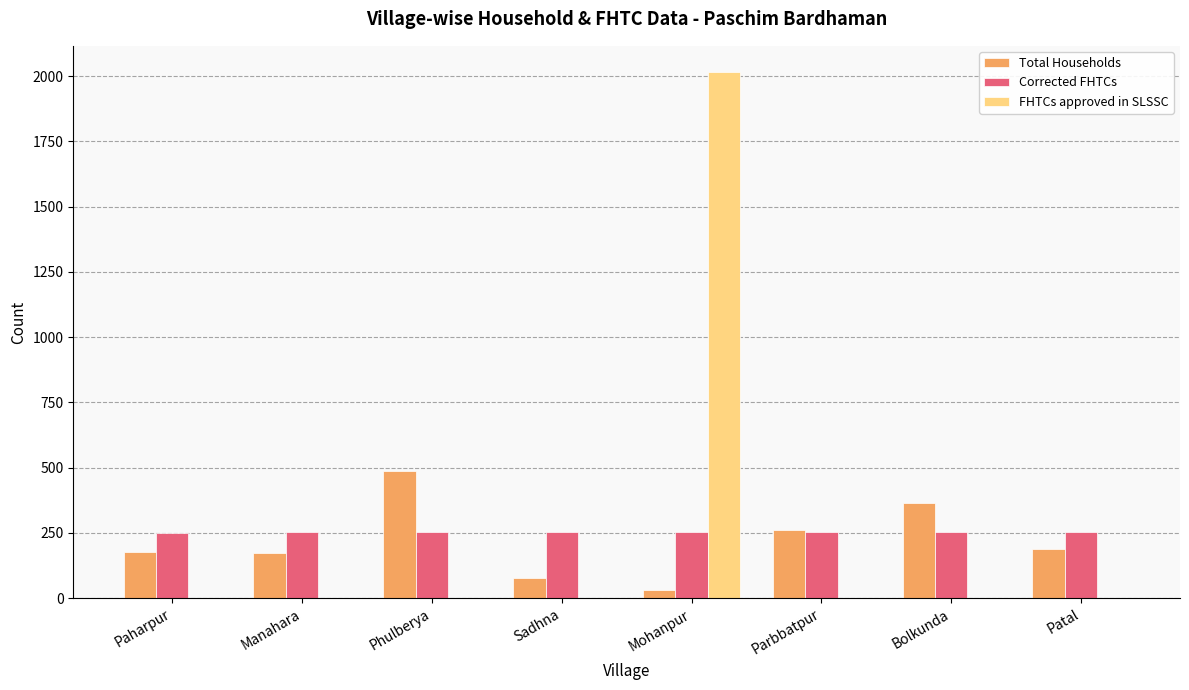

What is the total value across all series at Bolkunda?

617